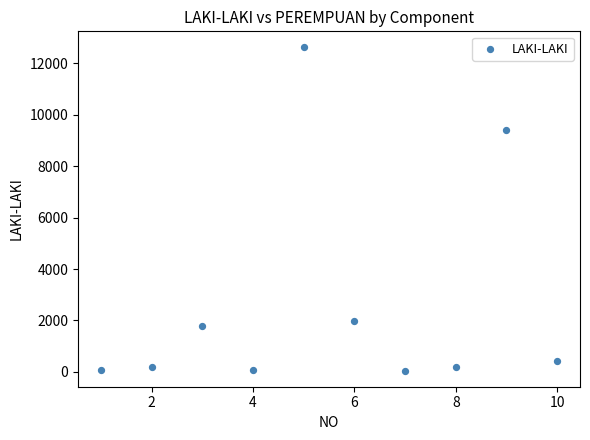

What is the average X value?

6